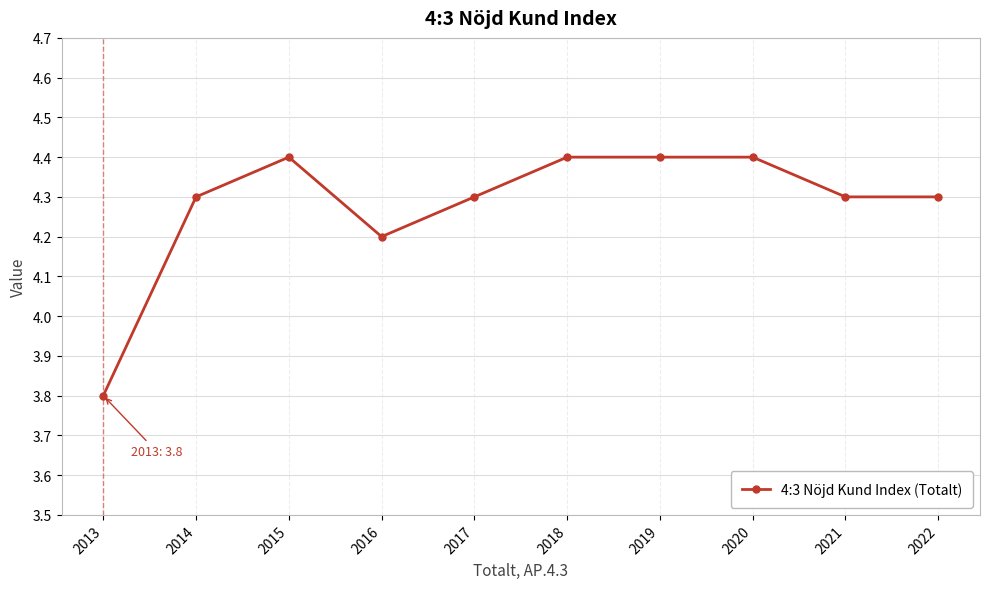

What is the value of the 10th point from the left?

4.3